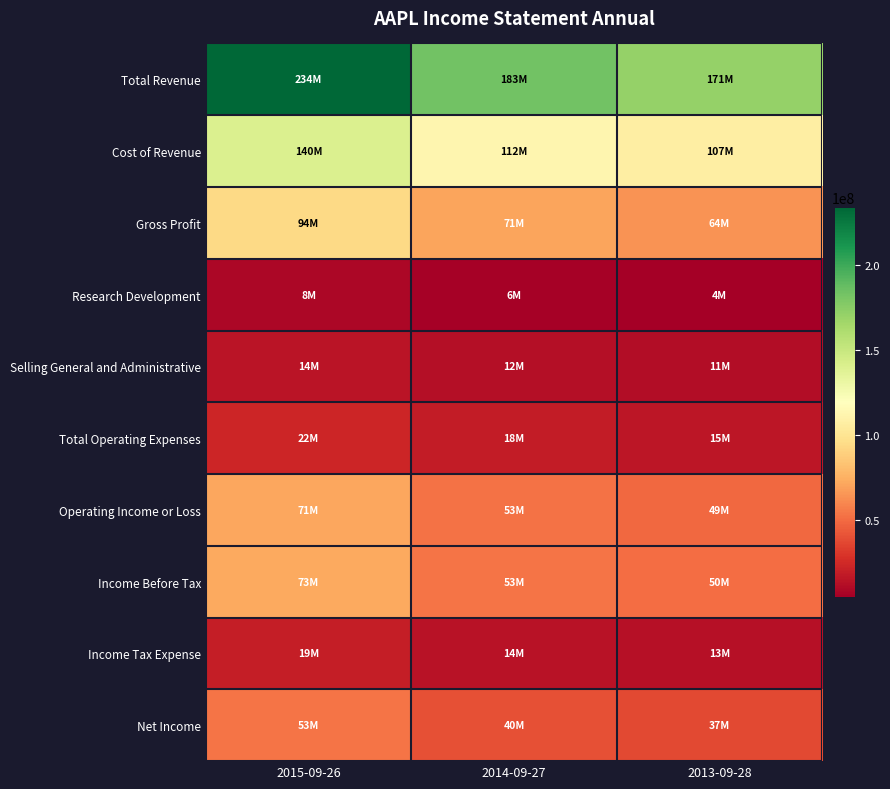

Reading left to right, what are all the values shown in this chart?

Total Revenue: 2015-09-26=233715000	2014-09-27=182795000	2013-09-28=170910000
Cost of Revenue: 2015-09-26=140089000	2014-09-27=112258000	2013-09-28=106606000
Gross Profit: 2015-09-26=93626000	2014-09-27=70537000	2013-09-28=64304000
Research Development: 2015-09-26=8067000	2014-09-27=6041000	2013-09-28=4475000
Selling General and Administrative: 2015-09-26=14329000	2014-09-27=11993000	2013-09-28=10830000
Total Operating Expenses: 2015-09-26=22396000	2014-09-27=18034000	2013-09-28=15305000
Operating Income or Loss: 2015-09-26=71230000	2014-09-27=52503000	2013-09-28=48999000
Income Before Tax: 2015-09-26=72515000	2014-09-27=53483000	2013-09-28=50155000
Income Tax Expense: 2015-09-26=19121000	2014-09-27=13973000	2013-09-28=13118000
Net Income: 2015-09-26=53394000	2014-09-27=39510000	2013-09-28=37037000